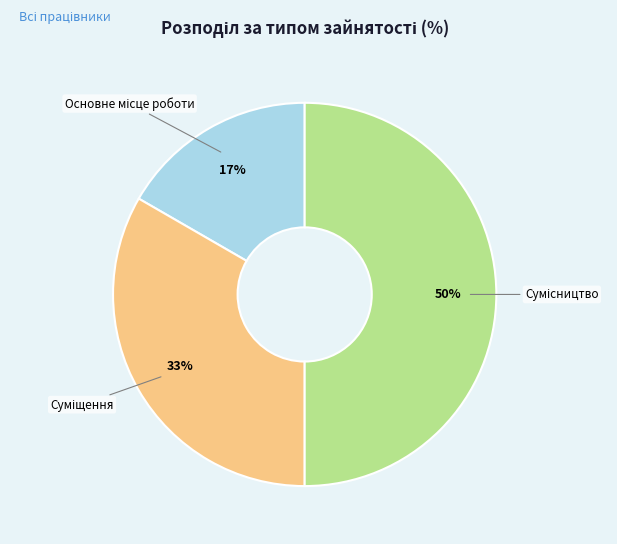

To the nearest percent, what is the average slice percentage?

33%